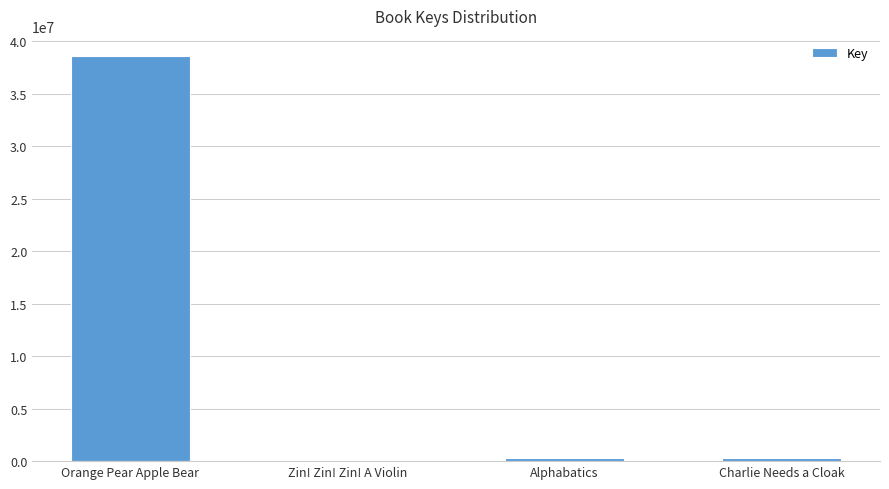

The value at Alphabatics is 316283. True or false?

True